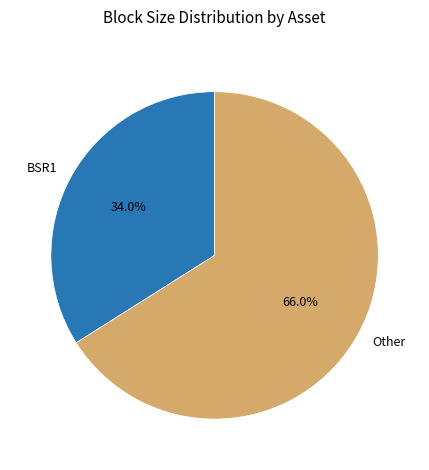

Which slice is the smallest?

BSR1